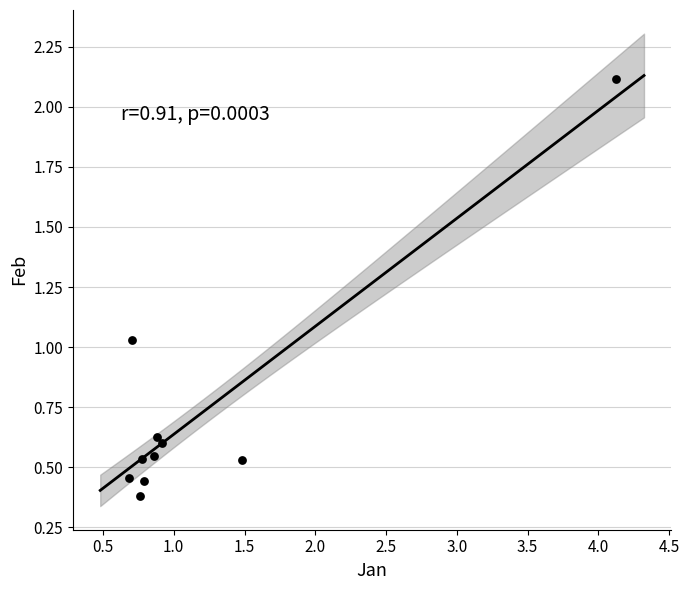

What is the range of Y values (max minus min)?

1.7